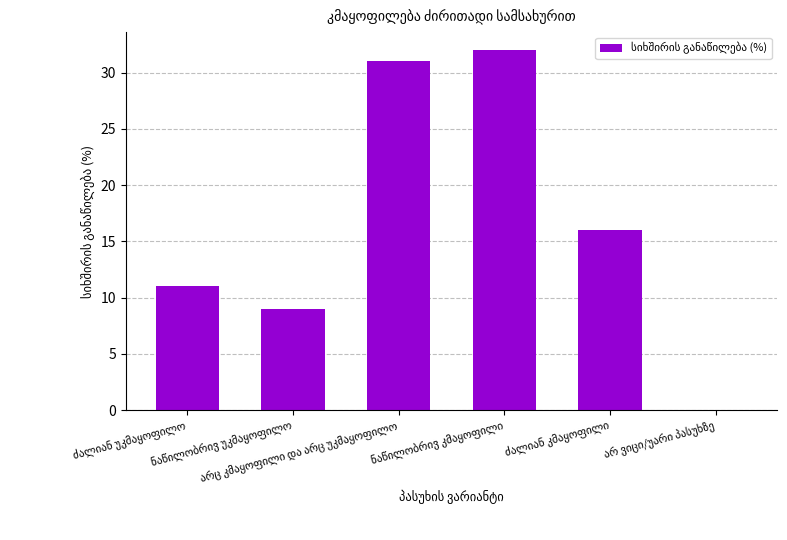

What is the maximum value shown in the chart?

32